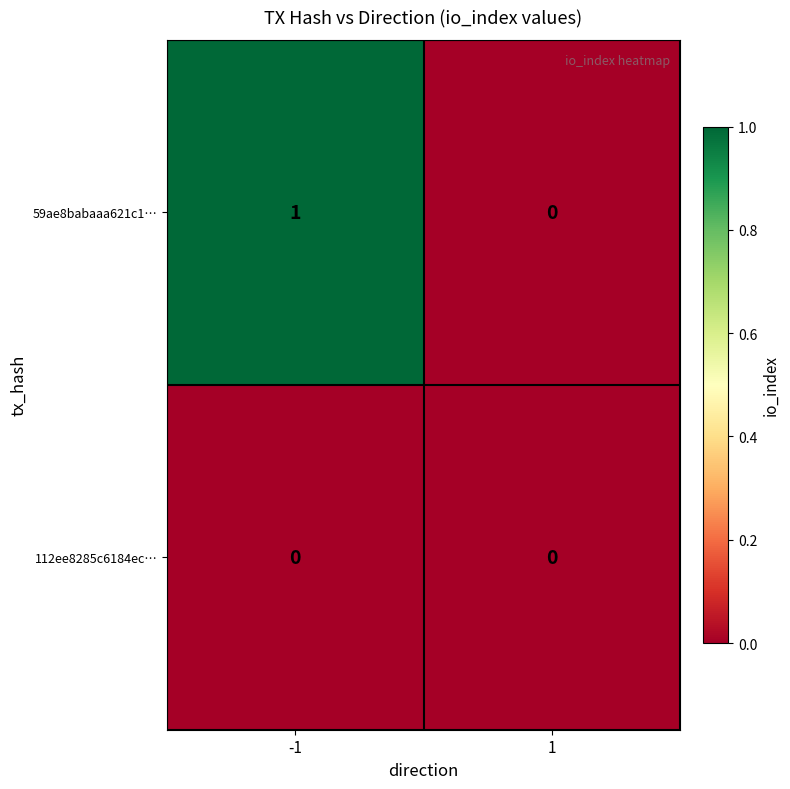

Reading right to left, list all the values displayed in this chart.

59ae8babaaa621c1…: 0	1
112ee8285c6184ec…: 0	0